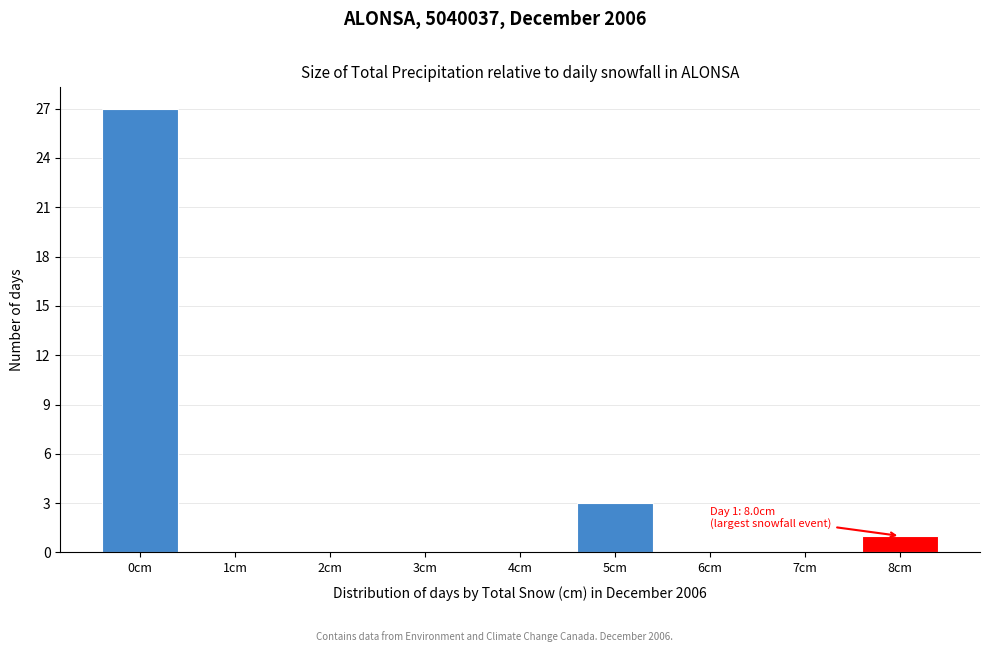

Reading right to left, what are all the values shown in this chart?

8cm=1	7cm=0	6cm=0	5cm=3	4cm=0	3cm=0	2cm=0	1cm=0	0cm=27